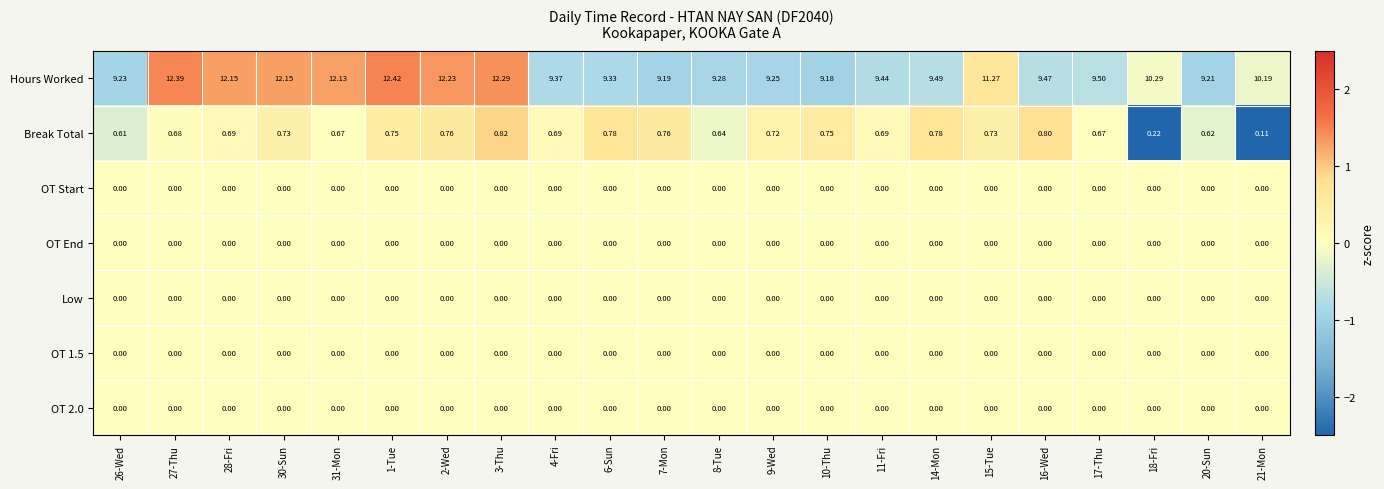

Count the number of data series in this chart.

7